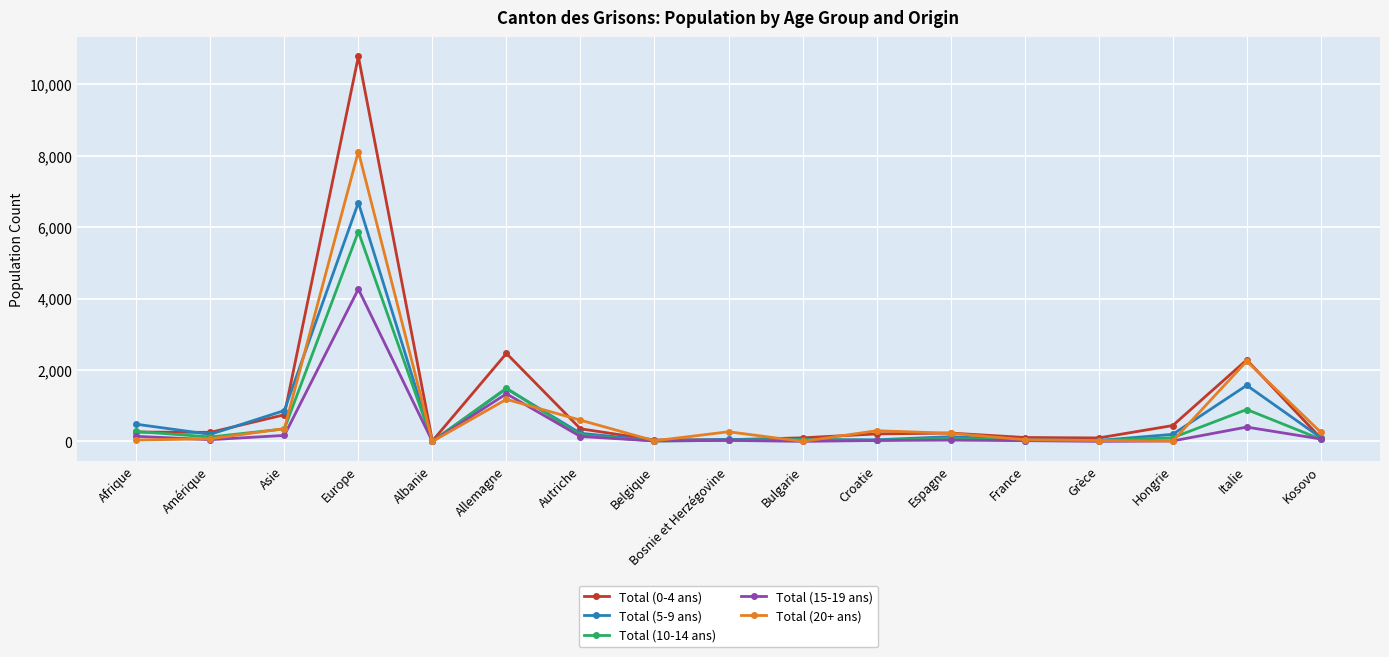

Which category has the highest value in the Total (0-4 ans) series?

Europe